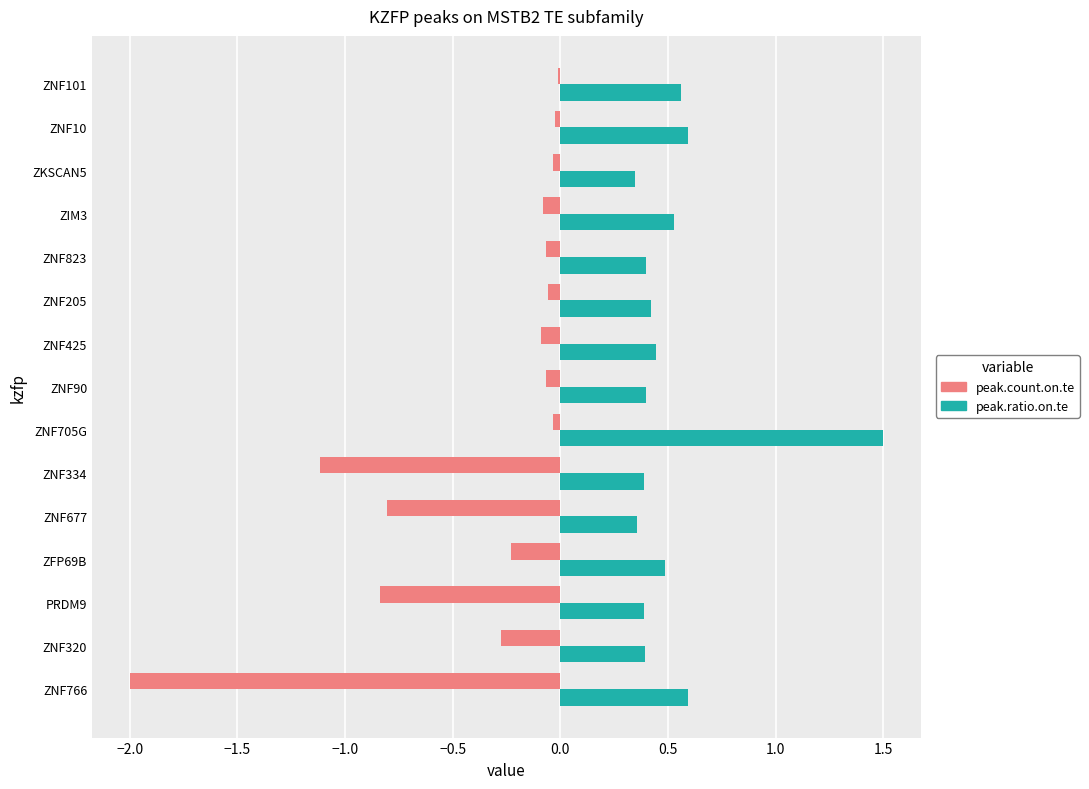

What is the sum of all peak.count.on.te values?

-5.7